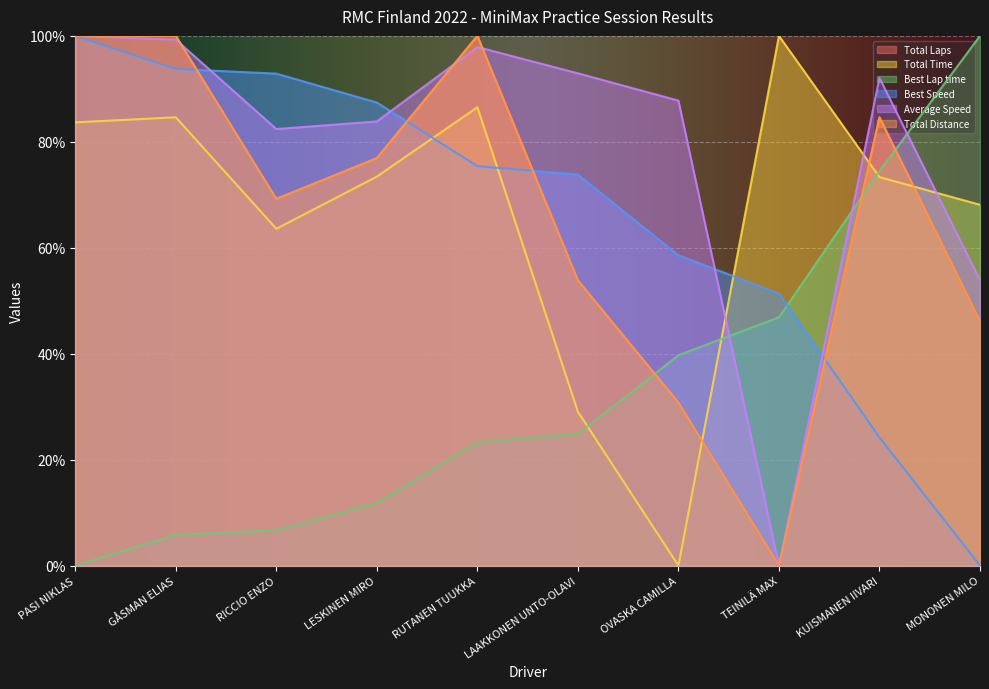

How many interior local valleys does the Average Speed series have?

2